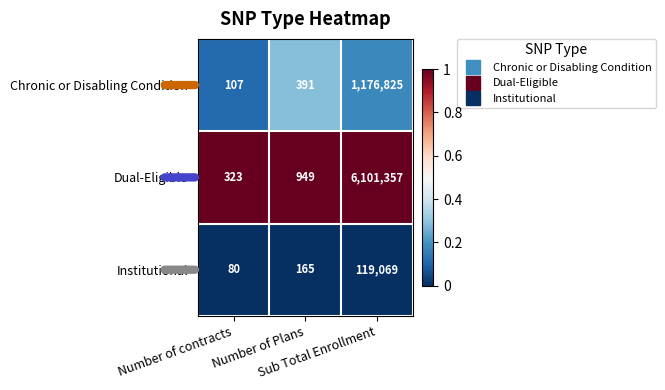

What is the highest value of the Dual-Eligible series?

6101357